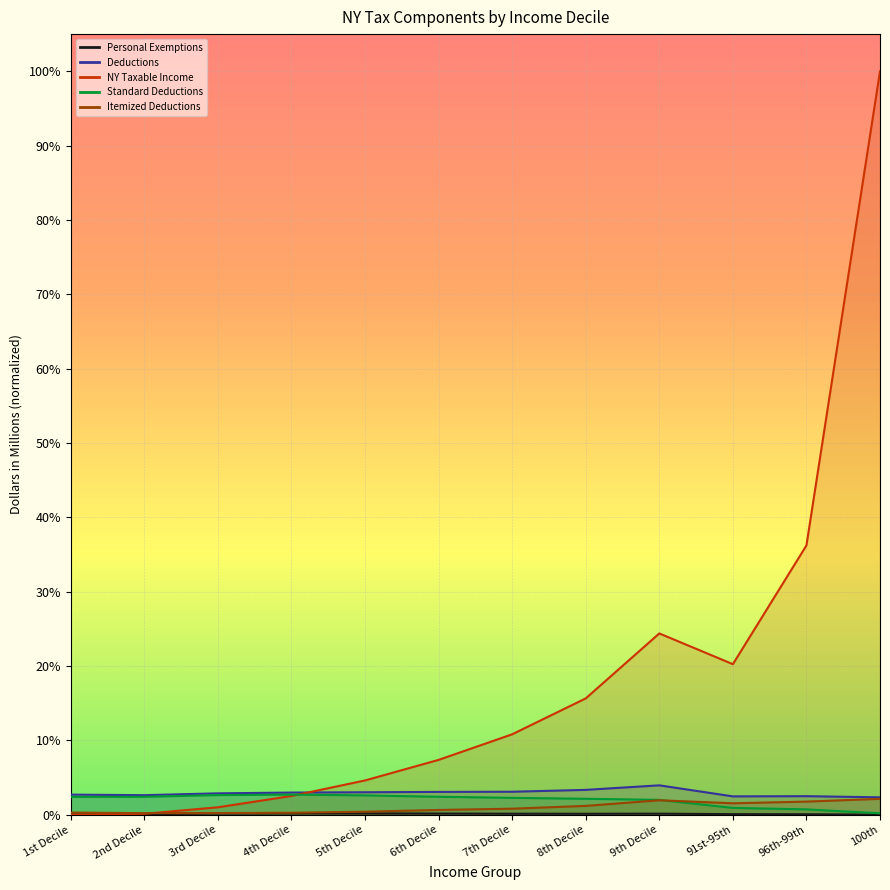

Which label corresponds to the smallest value in the chart?

1st Decile